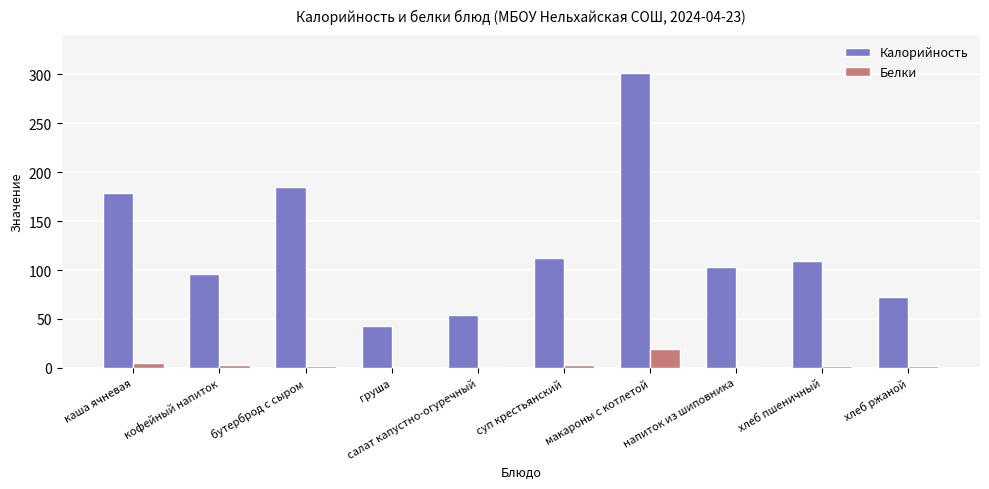

The Калорийность series shows 108.9 at хлеб пшеничный. True or false?

True